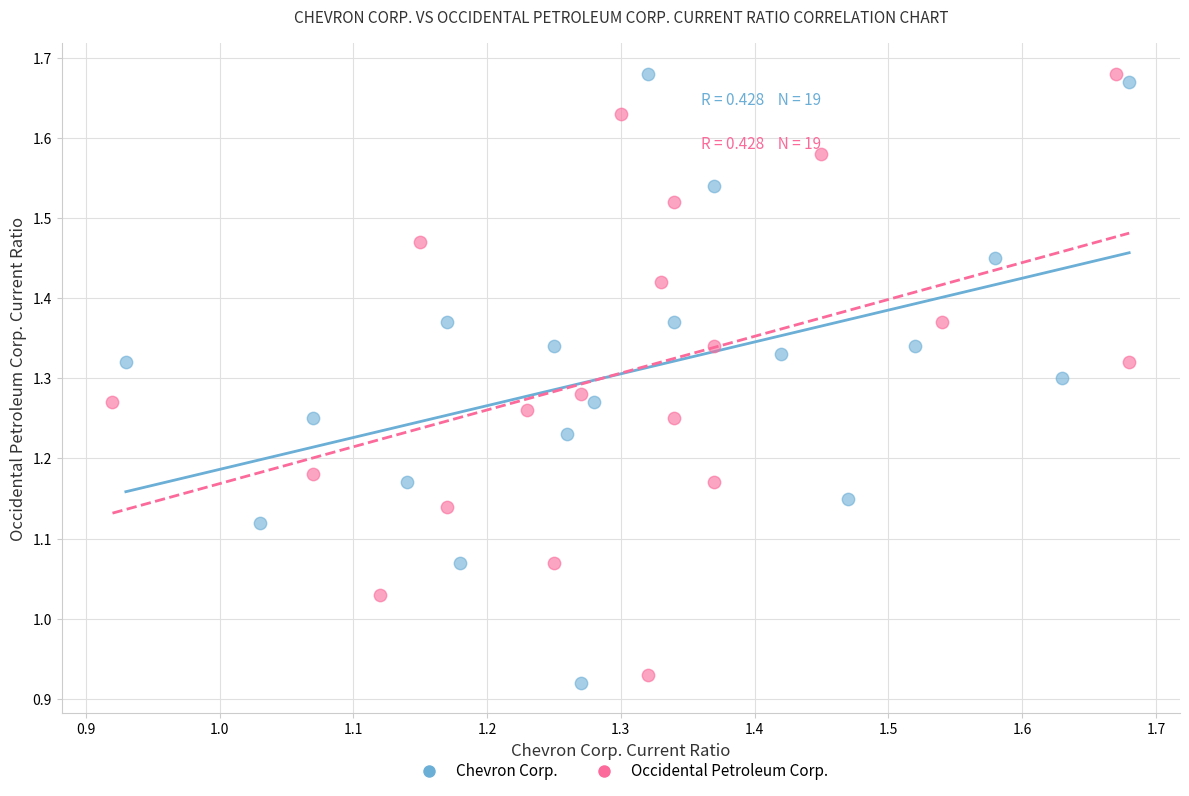

Which series has the largest Y range (max minus min)?

Chevron Corp.